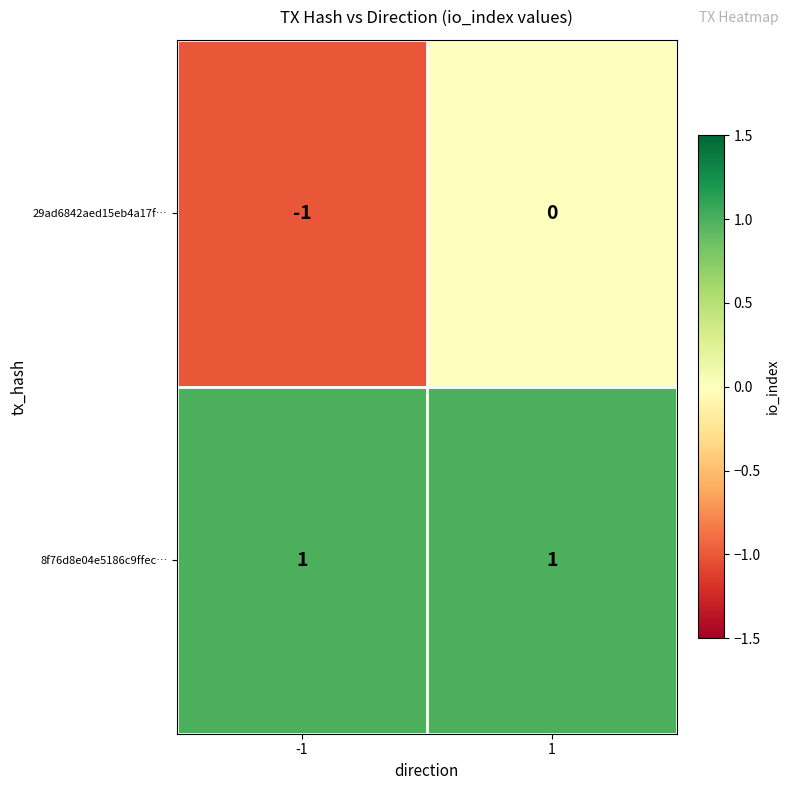

Rank the series at 1 from lowest to highest value.

29ad6842aed15eb4a17f…, 8f76d8e04e5186c9ffec…